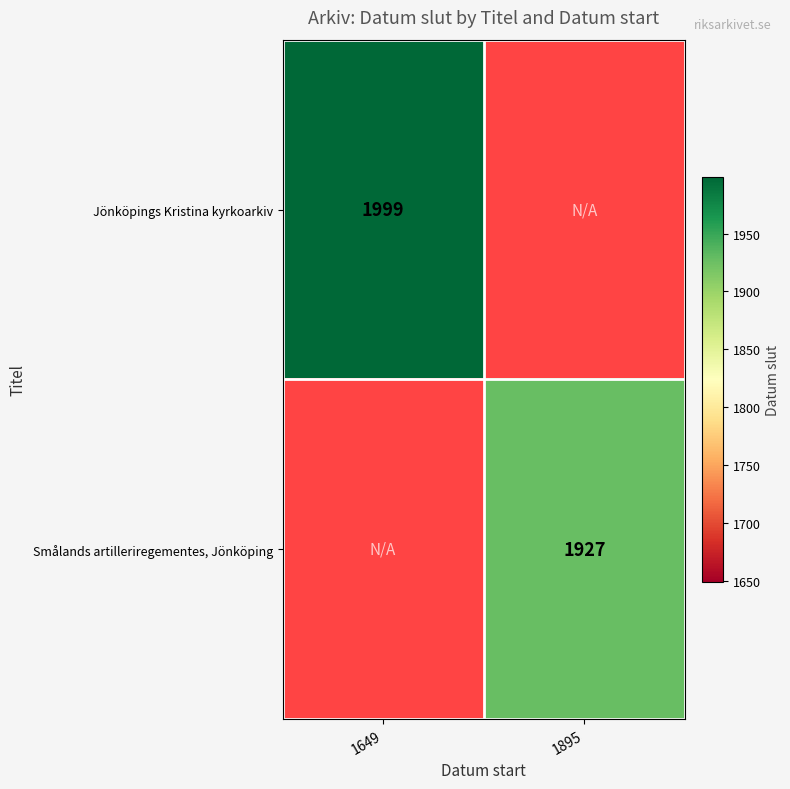

The value of Jönköpings Kristina kyrkoarkiv at 1649 is 640. True or false?

False